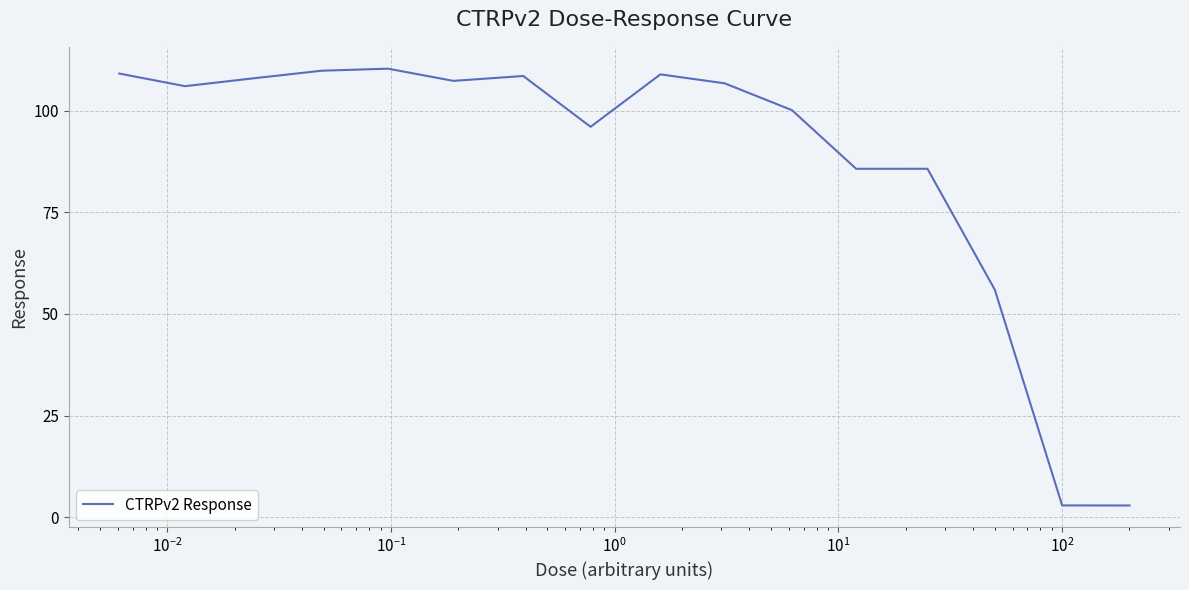

What is the difference between the maximum and minimum values?

107.4